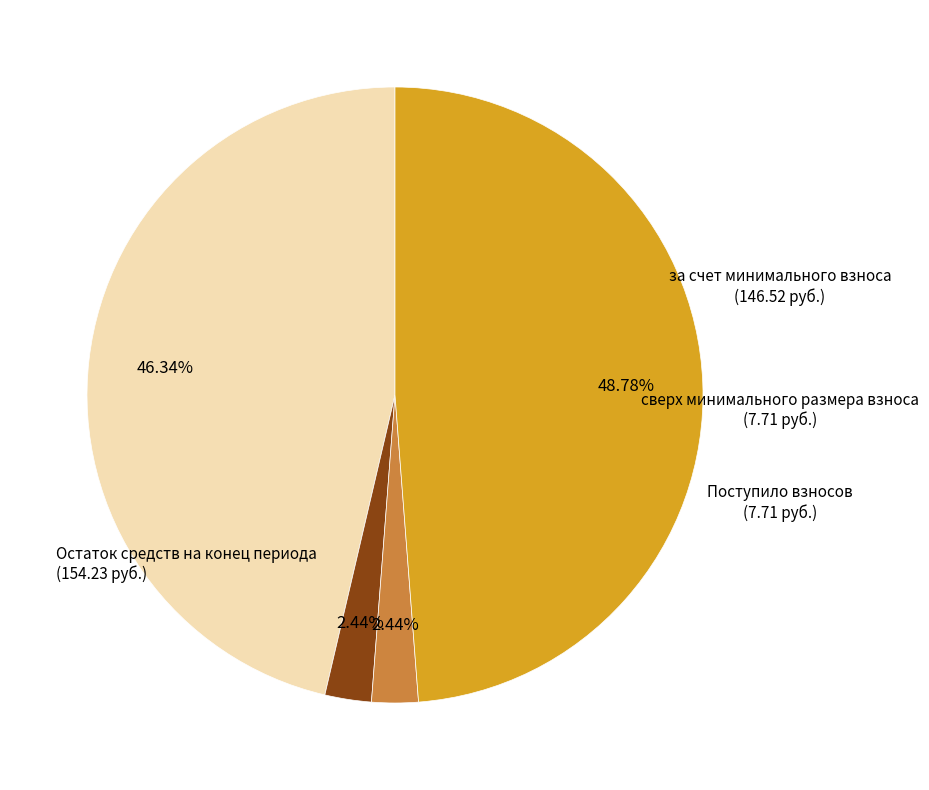

To the nearest percent, what is the average slice percentage?

25%